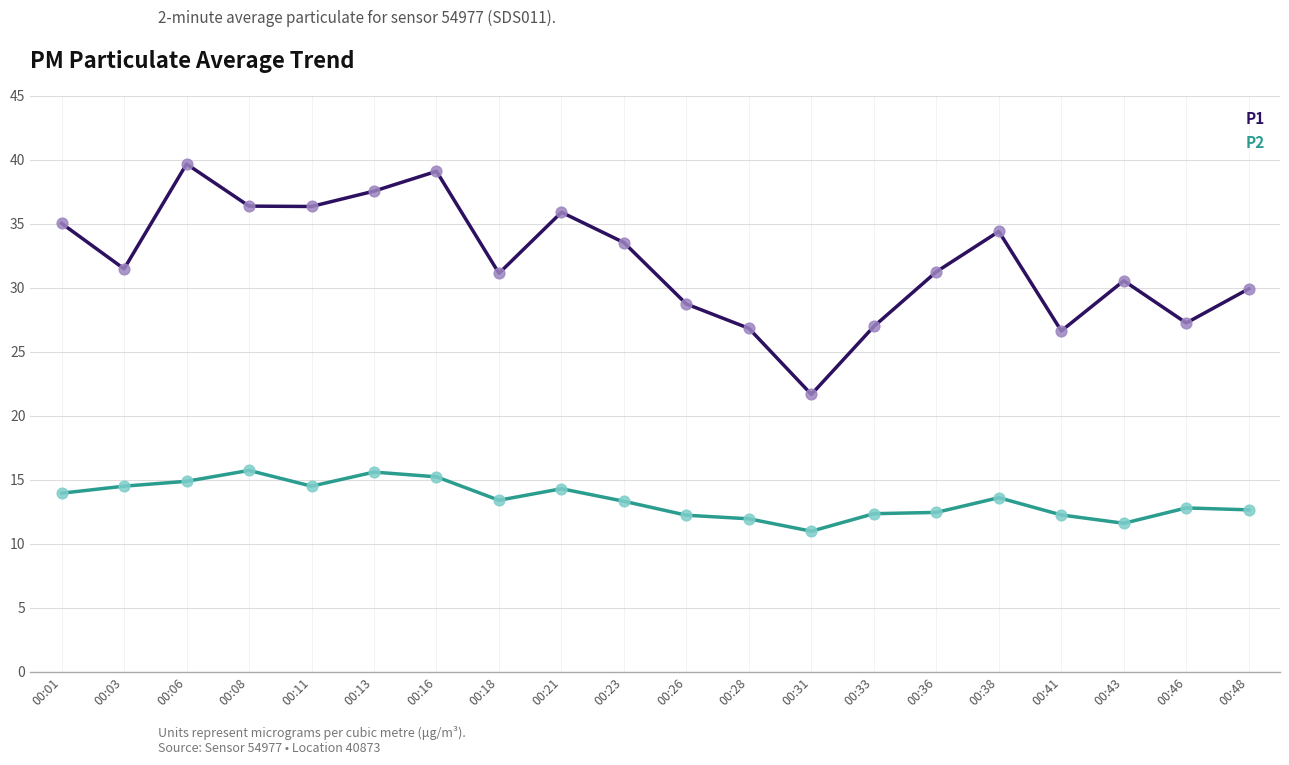

What is the spread (max minus min) of values at 00:41?

14.4